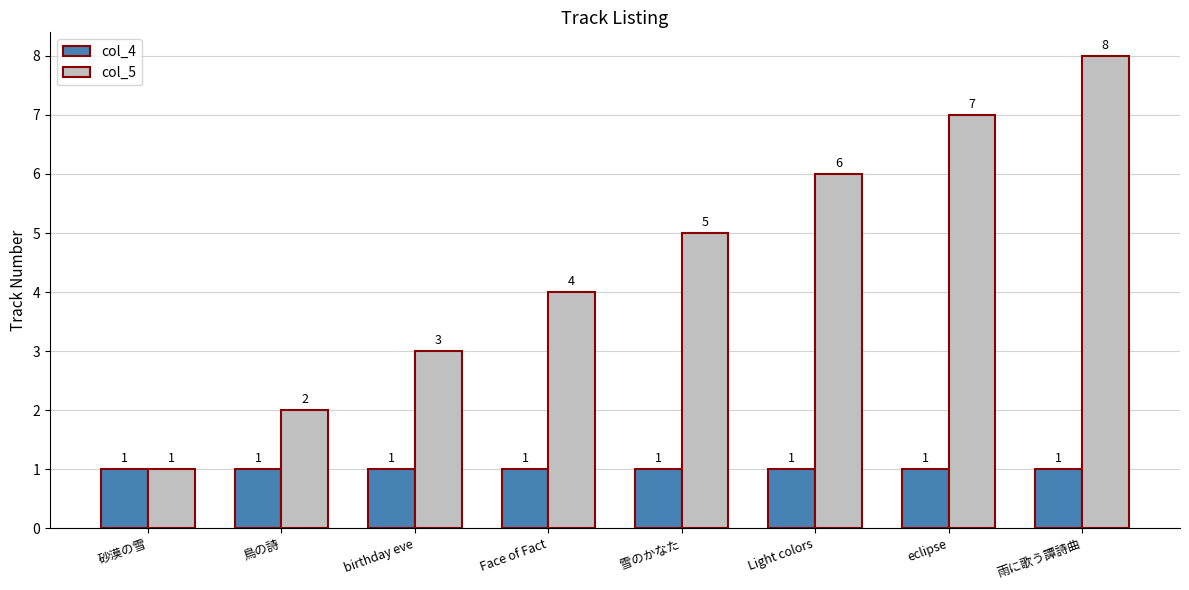

Does the chart contain stacked bars?

No